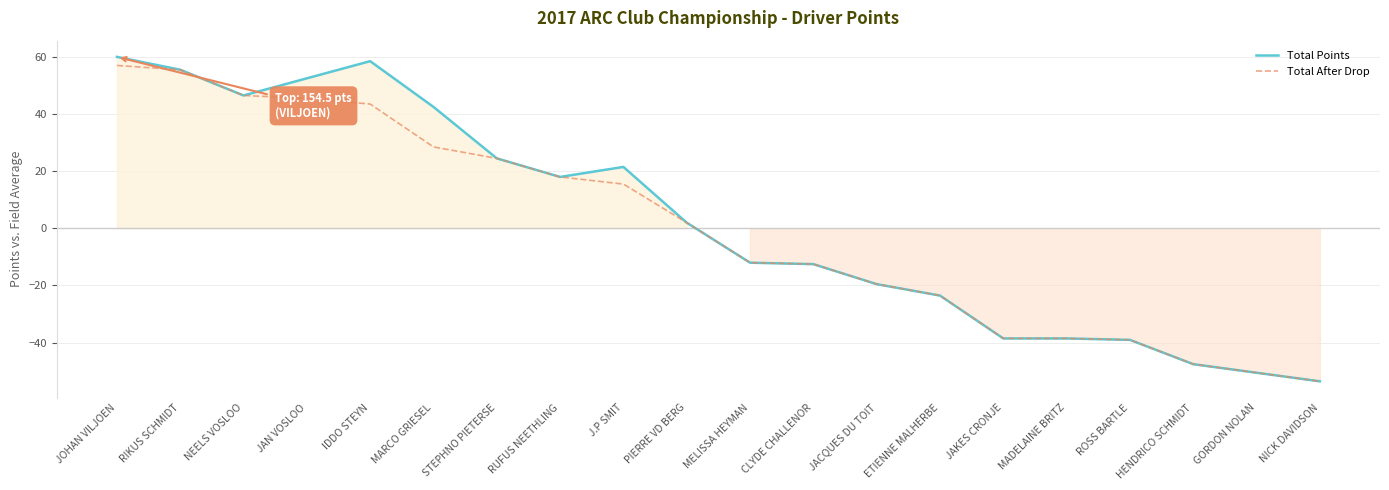

At which label does Total Points reach its peak?

JOHAN VILJOEN